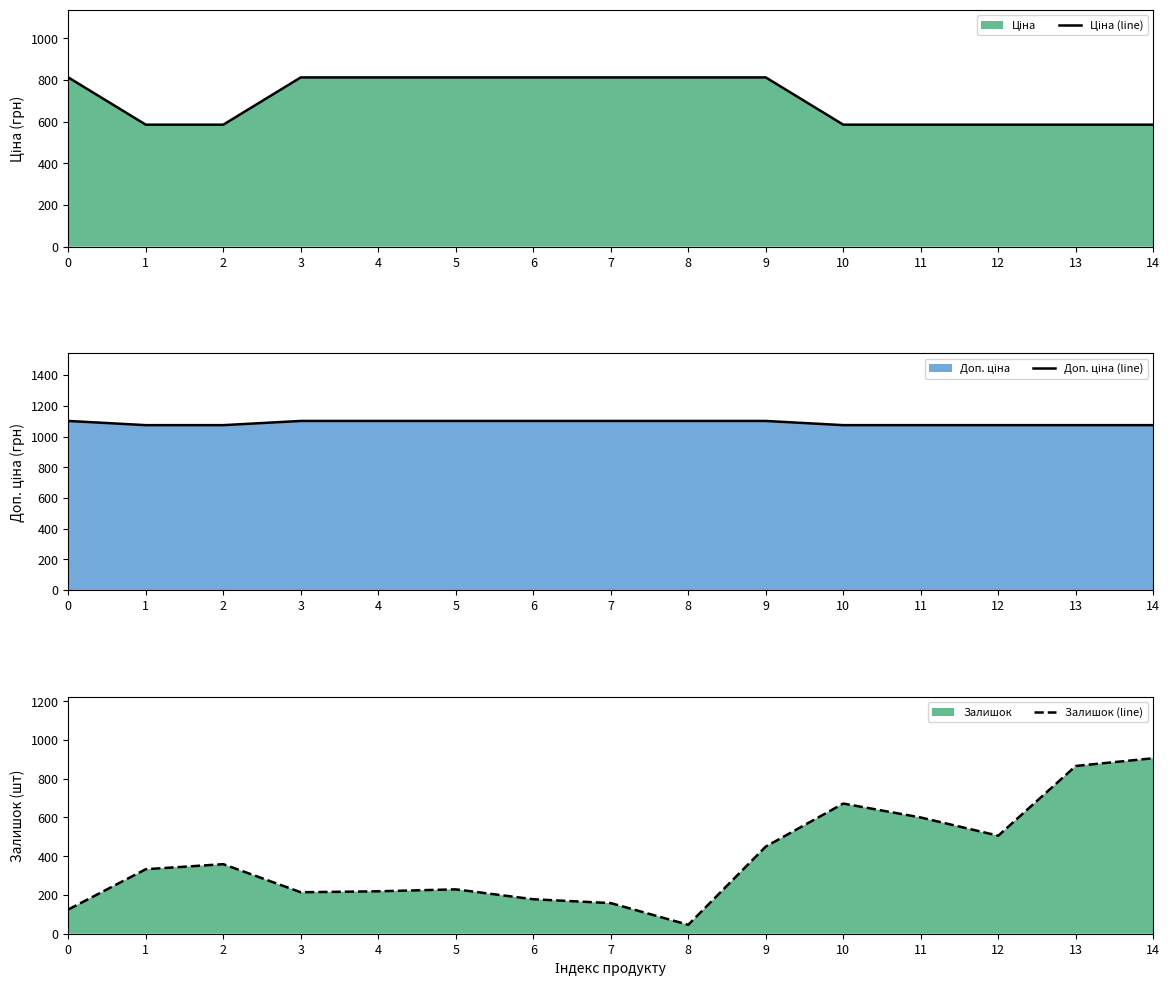

How many values in the Доп. ціна (line) series exceed 1101?

8